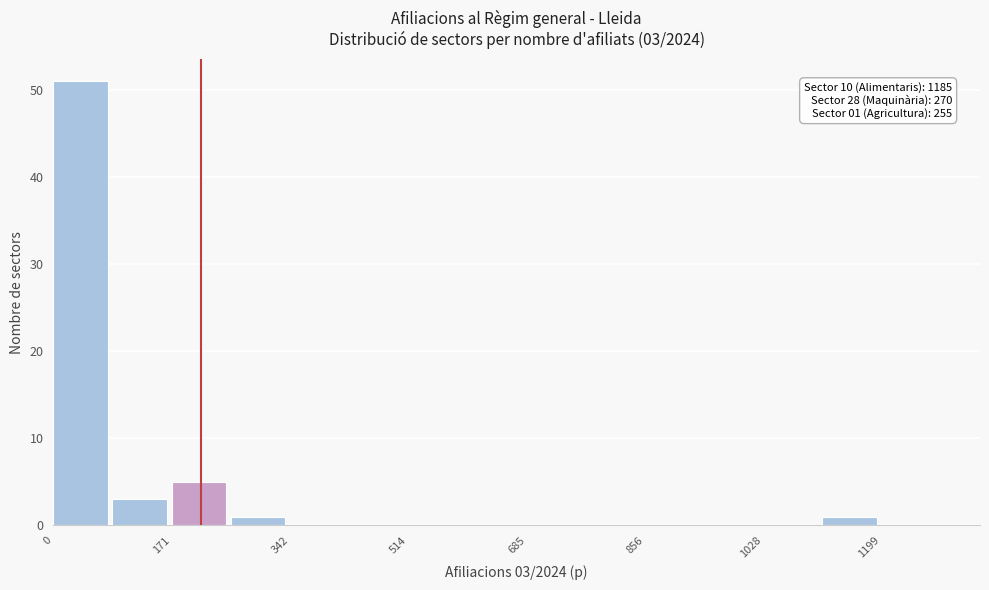

Which range on the x-axis has the tallest bar?

0 to 80